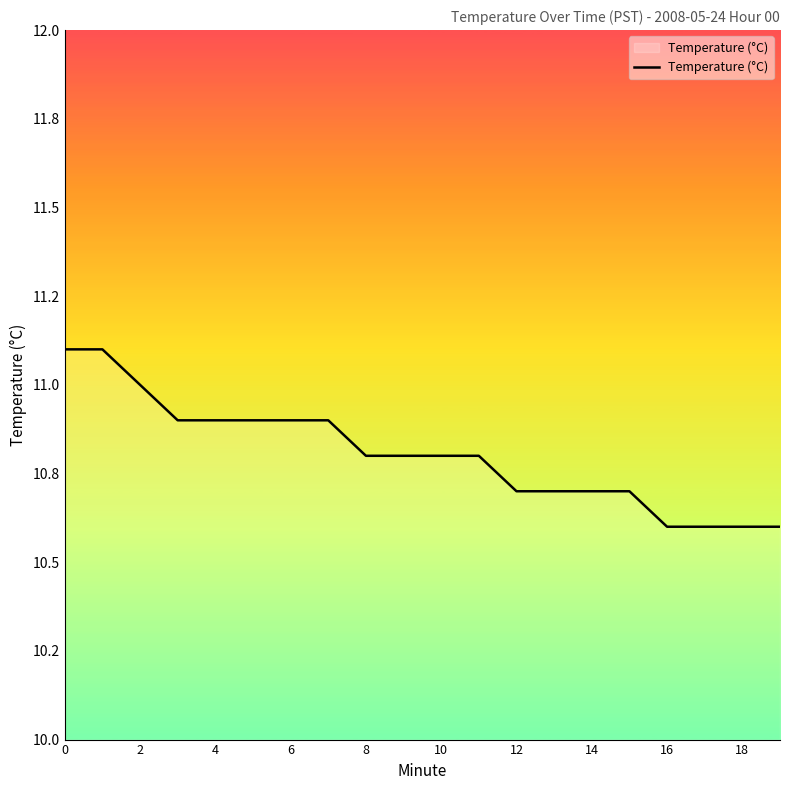

Is this an area chart (filled region under the line)?

No